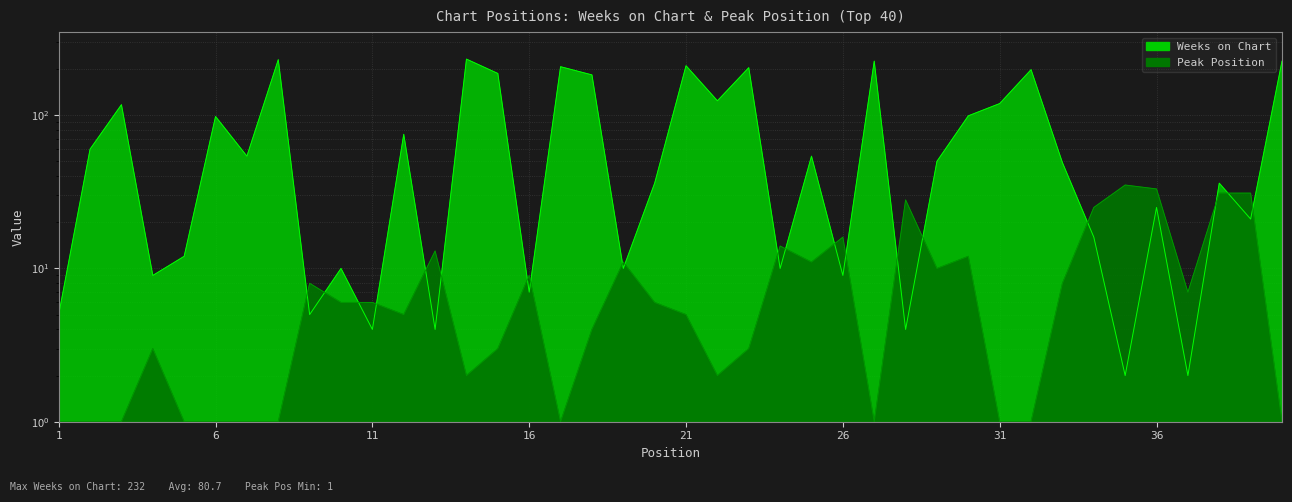

Which series ends up on top after the final intersection of Weeks on Chart and Peak Position?

Weeks on Chart